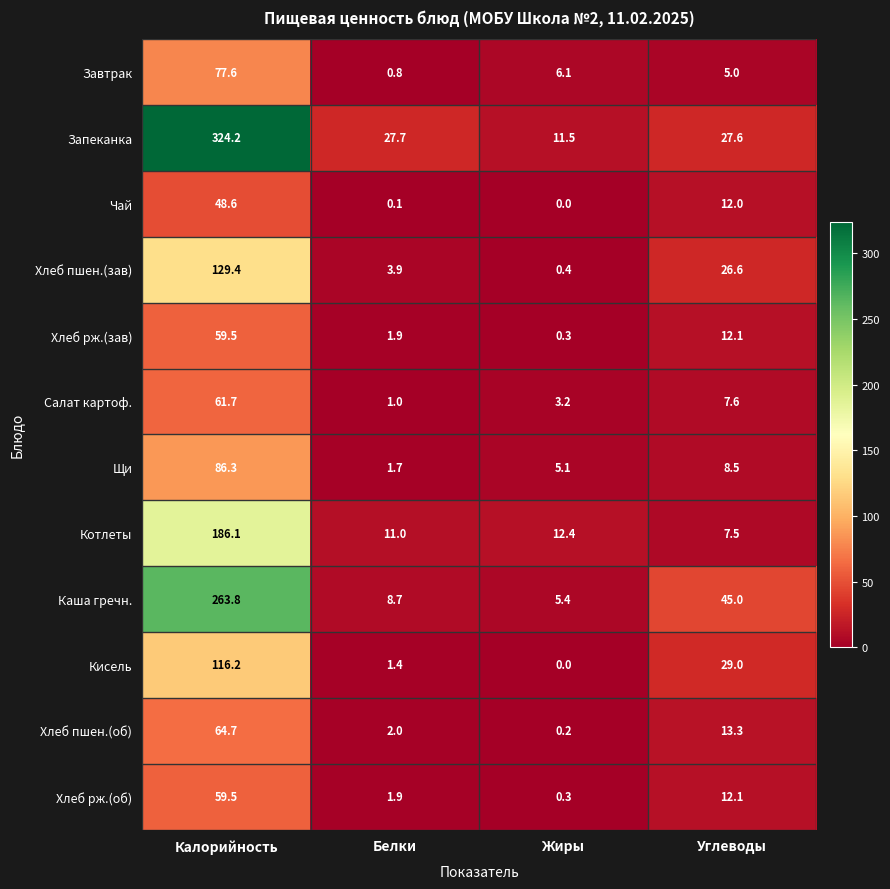

The Салат картоф. series shows 3.2 at Жиры. True or false?

True